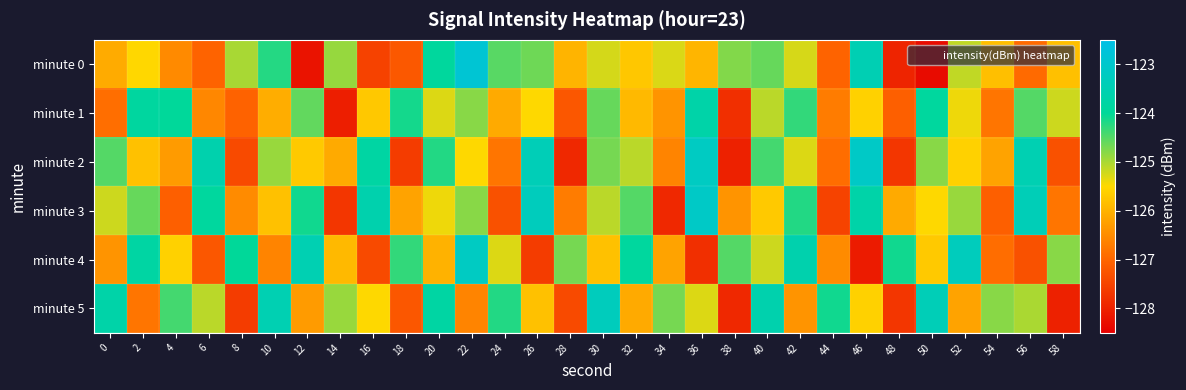

Reading left to right, extract all data points from this chart.

minute 0: 0=-126.1	2=-125.5	4=-126.5	6=-127.0	8=-125.0	10=-124.2	12=-128.2	14=-124.9	16=-127.5	18=-127.2	20=-123.9	22=-122.9	24=-124.5	26=-124.6	28=-126.0	30=-125.3	32=-125.7	34=-125.3	36=-126.0	38=-124.8	40=-124.6	42=-125.3	44=-127.0	46=-123.5	48=-128.0	50=-128.3	52=-125.1	54=-125.8	56=-126.9	58=-125.8
minute 1: 0=-126.9	2=-123.9	4=-124.0	6=-126.6	8=-127.1	10=-126.1	12=-124.6	14=-128.0	16=-125.7	18=-124.1	20=-125.3	22=-124.8	24=-126.1	26=-125.5	28=-127.2	30=-124.6	32=-125.9	34=-126.4	36=-123.7	38=-127.8	40=-125.1	42=-124.3	44=-126.7	46=-125.6	48=-127.1	50=-123.9	52=-125.4	54=-126.8	56=-124.5	58=-125.2
minute 2: 0=-124.5	2=-125.8	4=-126.3	6=-123.6	8=-127.4	10=-124.9	12=-125.7	14=-126.1	16=-123.8	18=-127.6	20=-124.2	22=-125.5	24=-126.8	26=-123.4	28=-127.9	30=-124.7	32=-125.1	34=-126.6	36=-123.2	38=-128.0	40=-124.4	42=-125.3	44=-126.9	46=-123.1	48=-127.7	50=-124.8	52=-125.6	54=-126.2	56=-123.5	58=-127.3
minute 3: 0=-125.2	2=-124.6	4=-127.1	6=-123.9	8=-126.5	10=-125.8	12=-124.1	14=-127.7	16=-123.6	18=-126.2	20=-125.4	22=-124.8	24=-127.3	26=-123.3	28=-126.7	30=-125.1	32=-124.5	34=-127.9	36=-123.1	38=-126.4	40=-125.7	42=-124.2	44=-127.5	46=-123.7	48=-126.1	50=-125.5	52=-124.9	54=-127.1	56=-123.4	58=-126.8
minute 4: 0=-126.4	2=-123.8	4=-125.6	6=-127.2	8=-124.0	10=-126.6	12=-123.5	14=-125.9	16=-127.4	18=-124.3	20=-126.0	22=-123.2	24=-125.3	26=-127.6	28=-124.7	30=-125.8	32=-123.9	34=-126.2	36=-127.8	38=-124.5	40=-125.2	42=-123.6	44=-126.5	46=-128.1	48=-124.1	50=-125.7	52=-123.3	54=-126.9	56=-127.3	58=-124.8
minute 5: 0=-123.7	2=-126.8	4=-124.4	6=-125.1	8=-127.6	10=-123.5	12=-126.3	14=-124.9	16=-125.5	18=-127.2	20=-123.8	22=-126.6	24=-124.2	26=-125.8	28=-127.4	30=-123.3	32=-126.1	34=-124.7	36=-125.3	38=-127.9	40=-123.6	42=-126.4	44=-124.1	46=-125.6	48=-127.7	50=-123.4	52=-126.2	54=-124.8	56=-125.0	58=-128.0